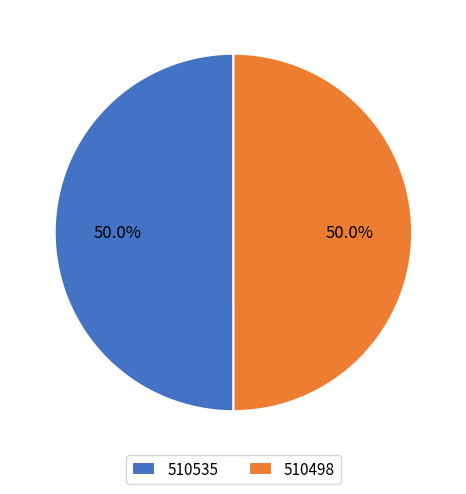

To the nearest percent, what percentage of the pie is 510498?

50%